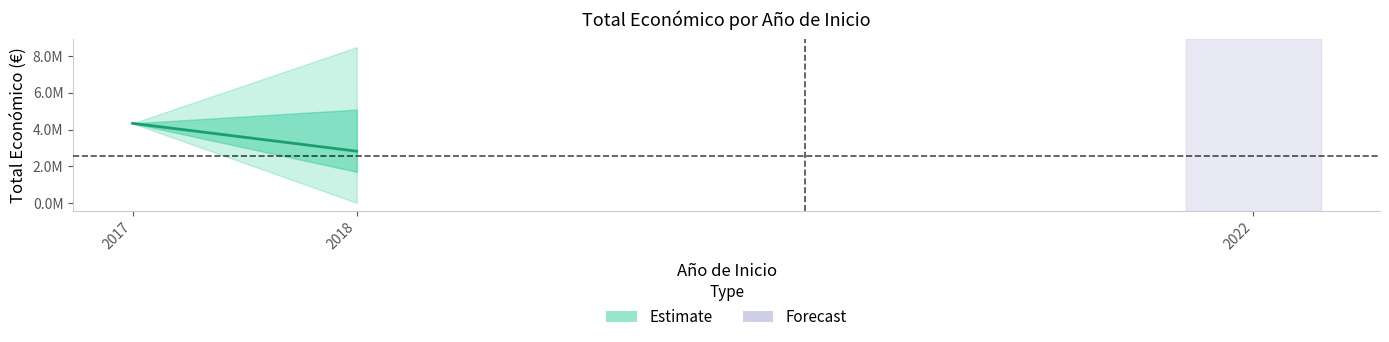

What is the change in value from 2017 to 2018?

-1516983.2